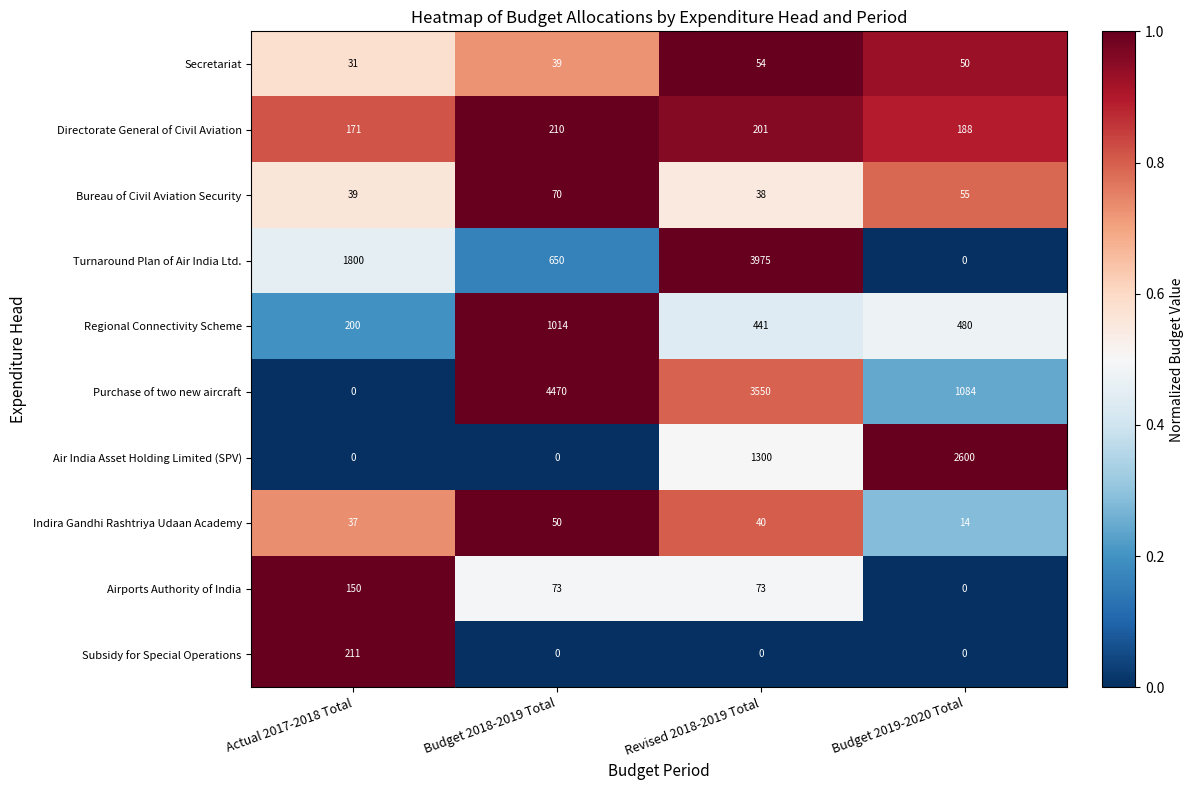

Which category has the highest value across all series?

Budget 2018-2019 Total